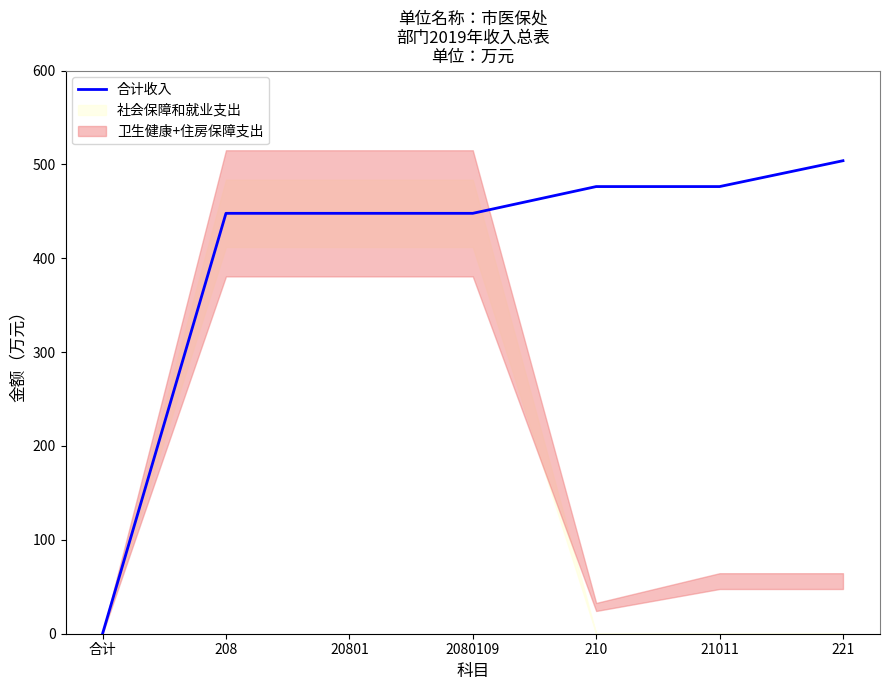

Reading left to right, what are all the values shown in this chart?

0.0	447.9	447.9	447.9	476.4	476.4	503.9